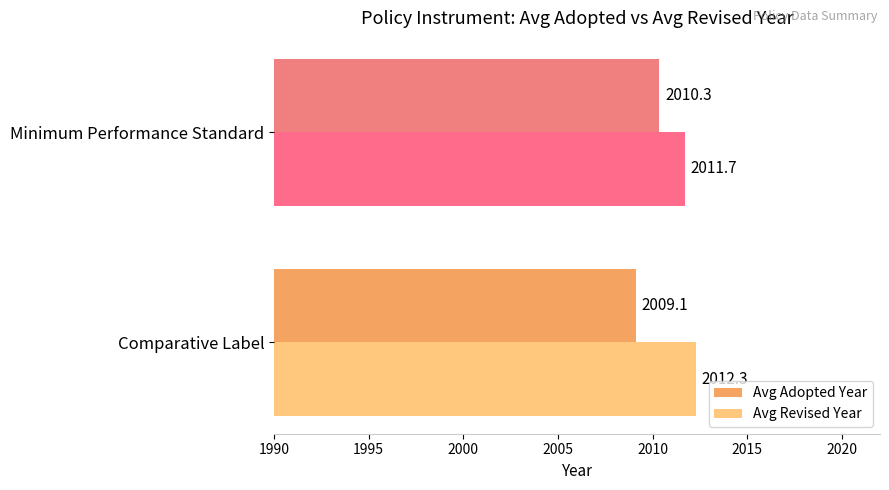

Rank the series by their maximum value, from highest to lowest.

Avg Revised Year, Avg Adopted Year